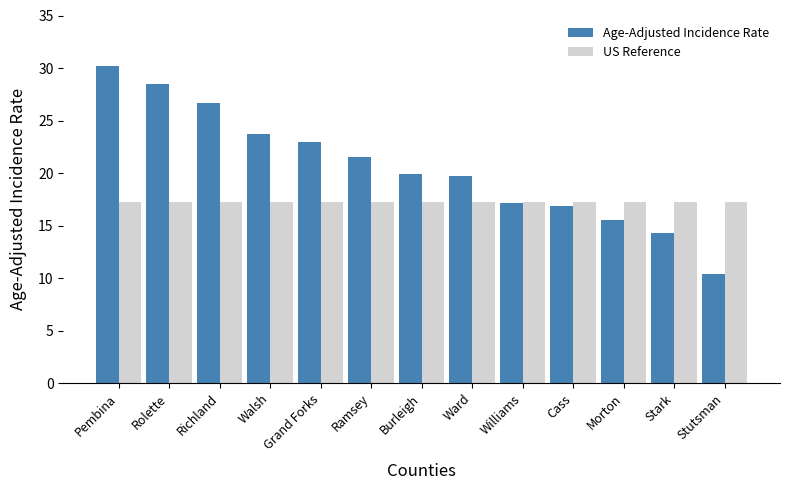

Reading left to right, what are all the values shown in this chart?

Age-Adjusted Incidence Rate: 30.2	28.5	26.7	23.7	23.0	21.5	19.9	19.7	17.1	16.9	15.5	14.3	10.4
US Reference: 17.2	17.2	17.2	17.2	17.2	17.2	17.2	17.2	17.2	17.2	17.2	17.2	17.2